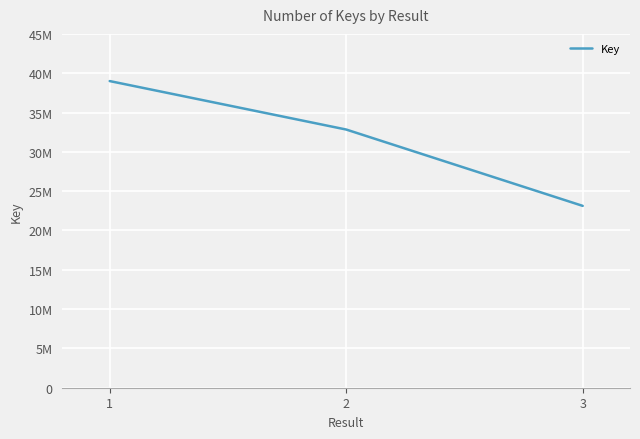

List the labels in order of value, smallest first.

3, 2, 1